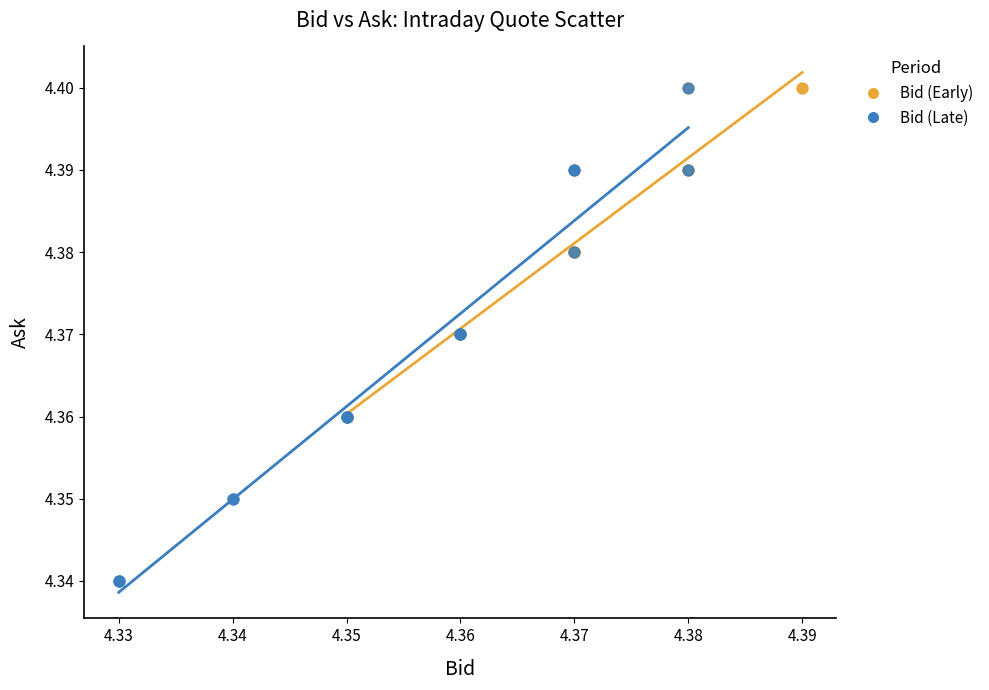

What are all the series names shown in the legend?

Bid (Early), Bid (Late)